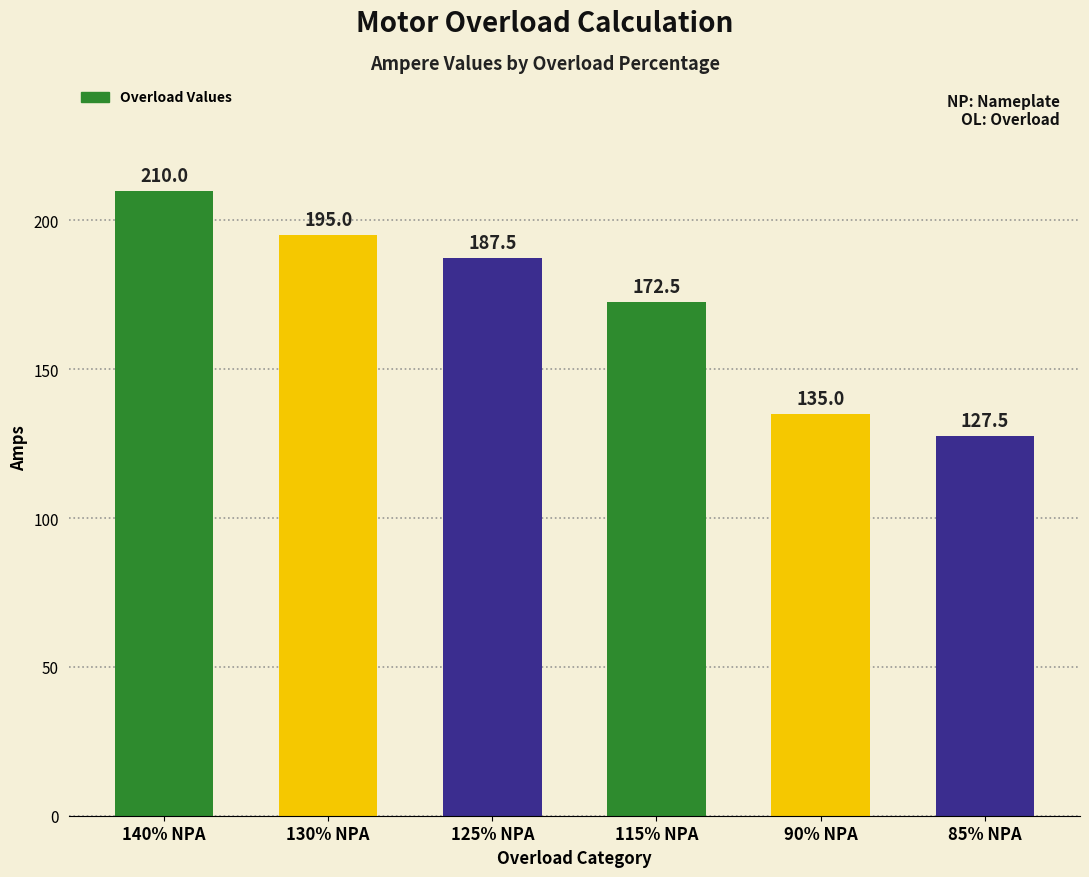

Which has a higher value, 90% NPA or 85% NPA?

90% NPA